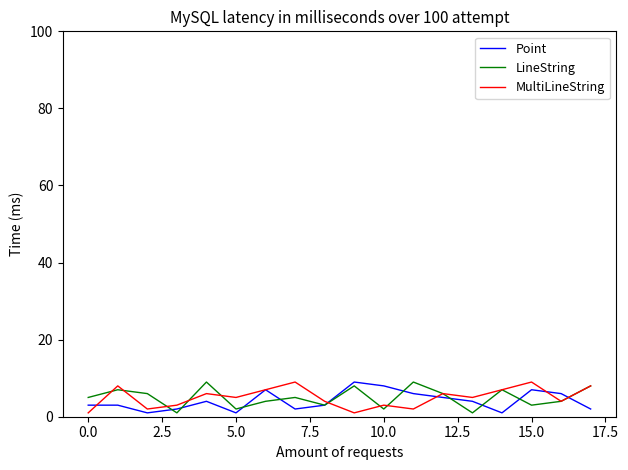

What is the maximum value shown in the chart?

9